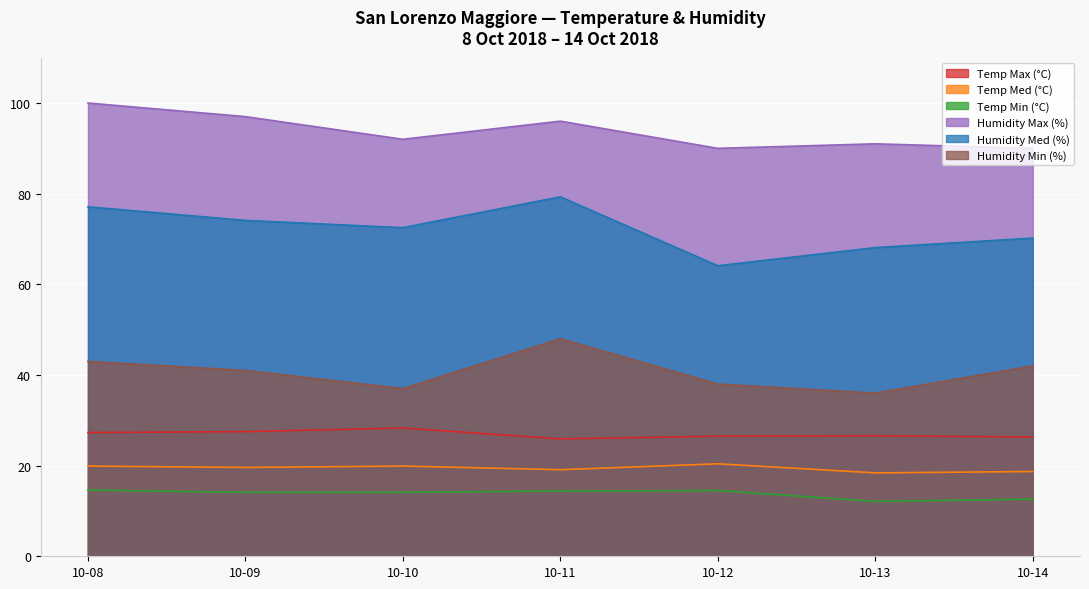

True or false: Humidity Med (%) has more than 1 interior local peaks.

False